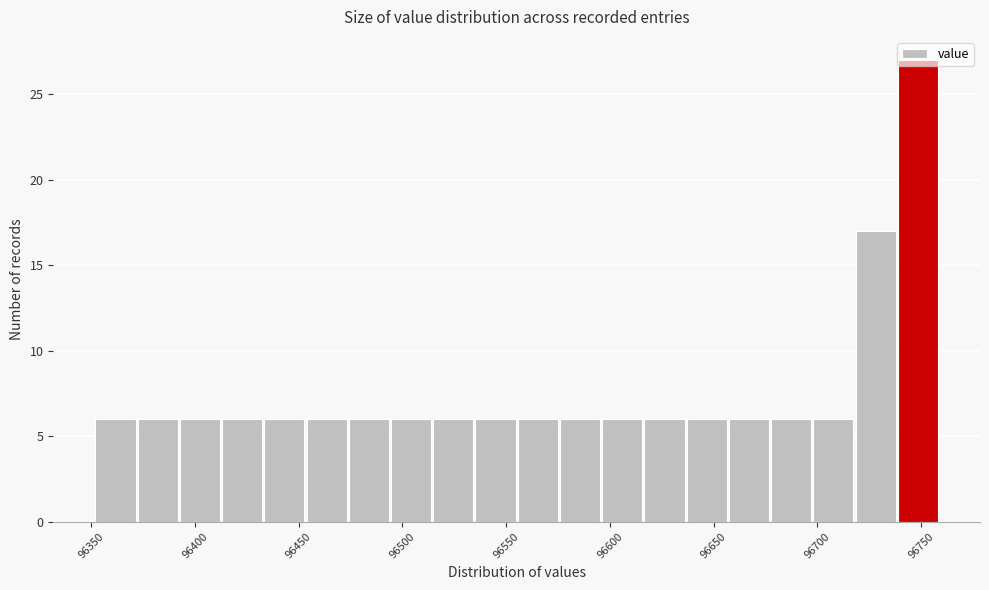

Reading left to right, list every bar in this chart as the range it spans on the x-axis followed by its height. Neither the bar edges nor the heights are printed on the chart, so give them approximately, as read against the axes.

96350 to 96370: 6
96370 to 96390: 6
96390 to 96415: 6
96415 to 96435: 6
96435 to 96455: 6
96455 to 96475: 6
96475 to 96495: 6
96495 to 96515: 6
96515 to 96535: 6
96535 to 96555: 6
96555 to 96575: 6
96575 to 96595: 6
96595 to 96615: 6
96615 to 96635: 6
96635 to 96655: 6
96655 to 96675: 6
96675 to 96700: 6
96700 to 96720: 6
96720 to 96740: 17
96740 to 96760: 27